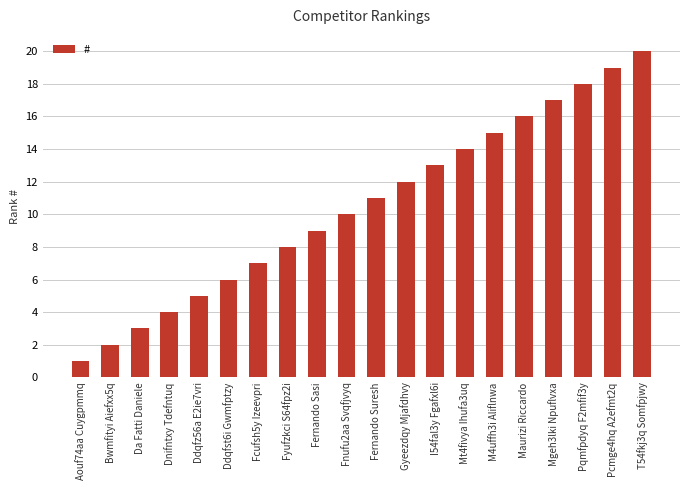

The chart shows a value of 15 at M4uffh3i Aliflnwa. True or false?

True